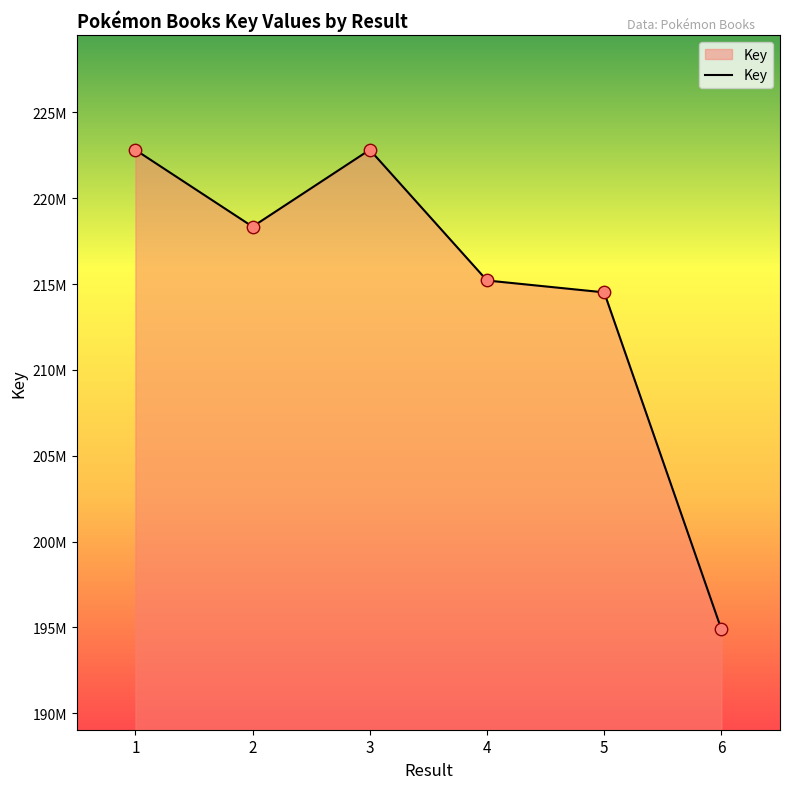

Approximately how many times larger is the value at 4 compared to 3?

1.0